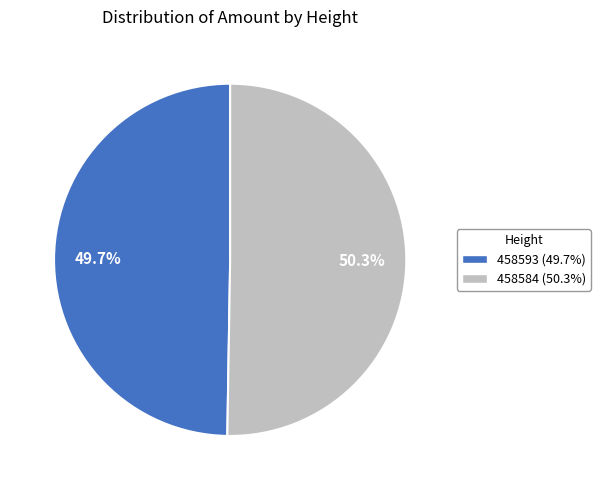

To the nearest percent, what portion does 458584 represent?

50%